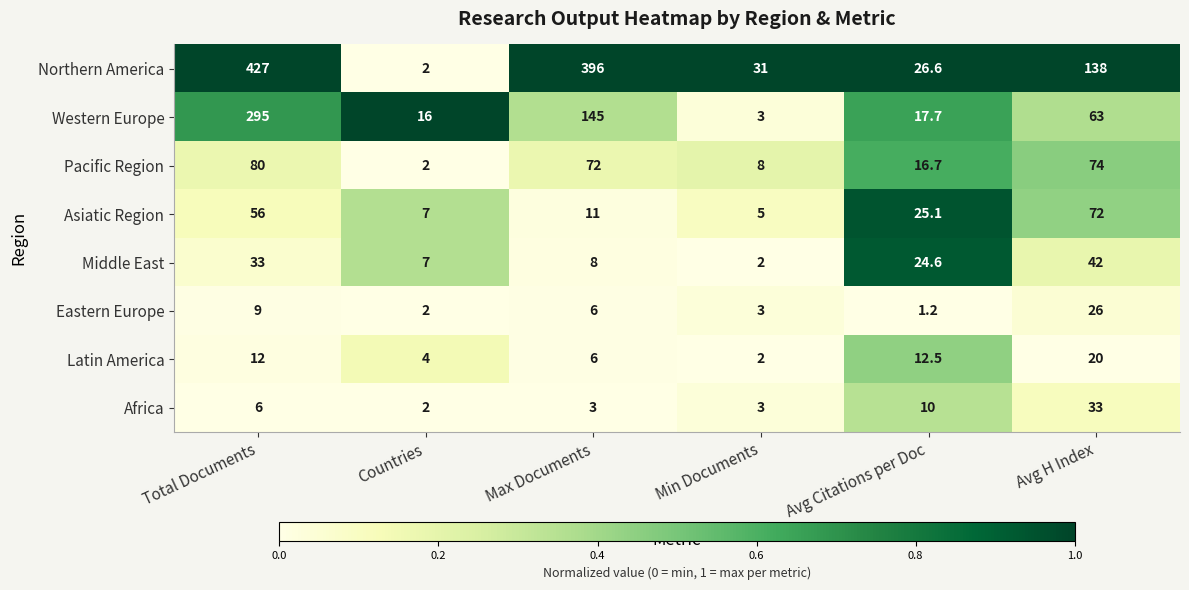

What is the maximum value for Middle East?

42.0